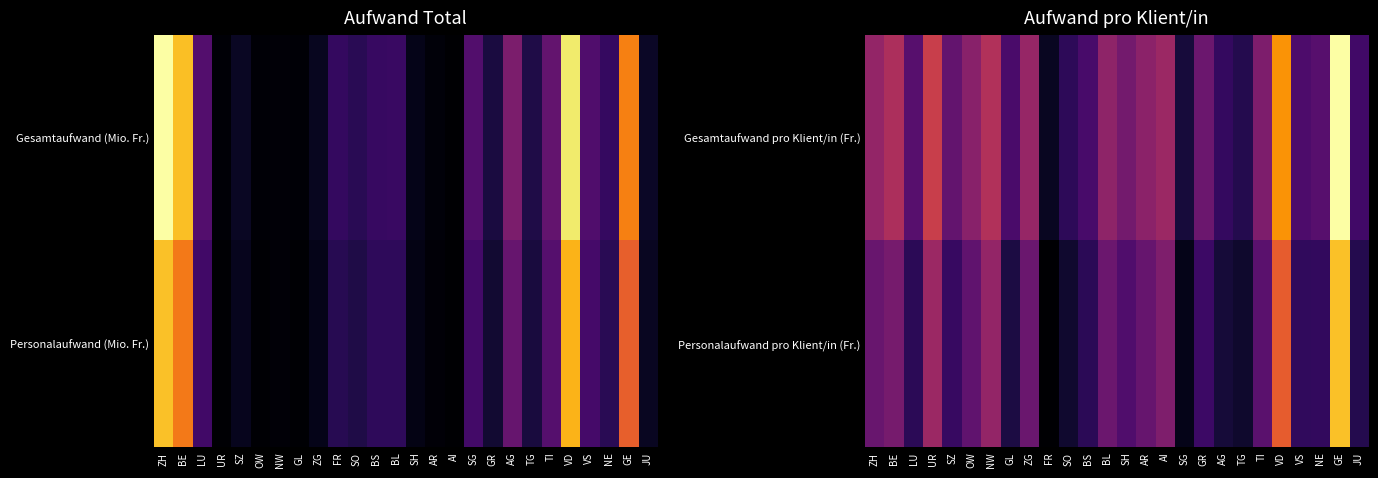

How many categories are shown in the chart?

26